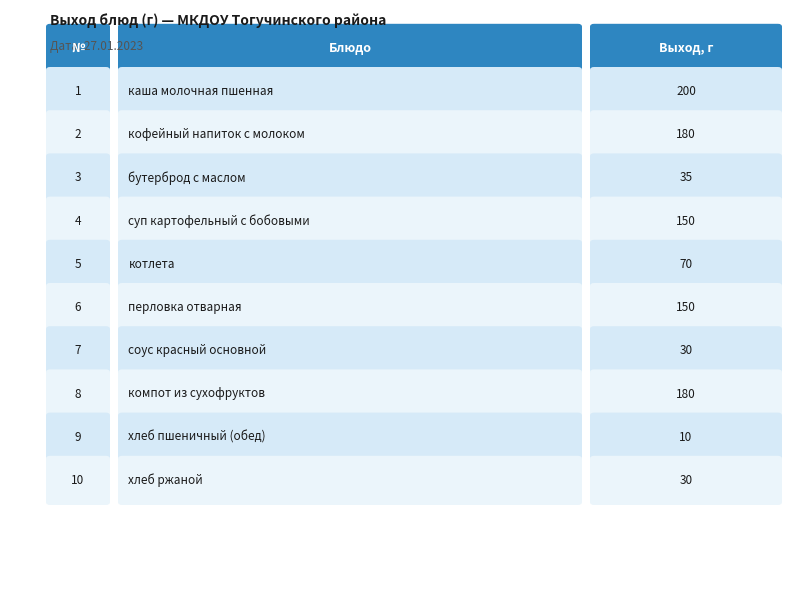

Where does the data first go above 150?

каша молочная пшенная